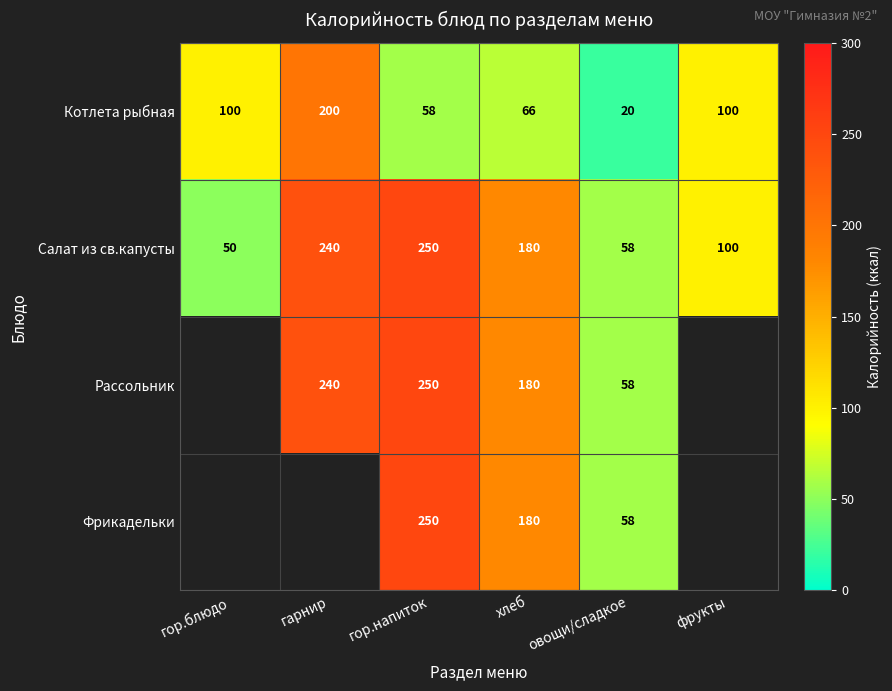

What is the spread (max minus min) of values at гор.напиток?

192